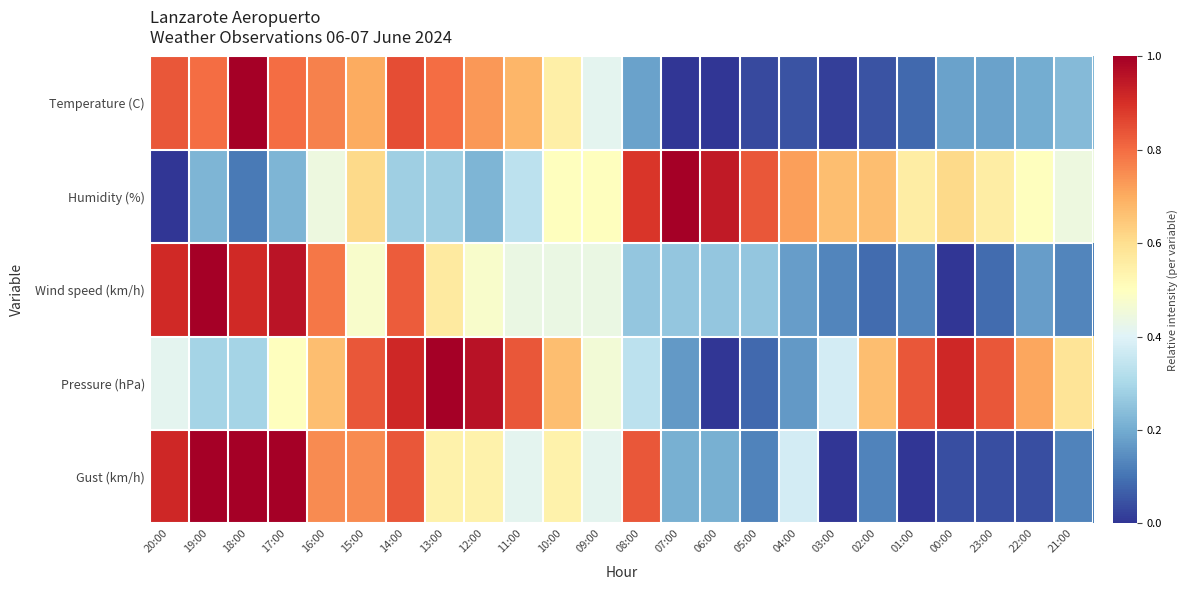

How many data points does each series have?

24